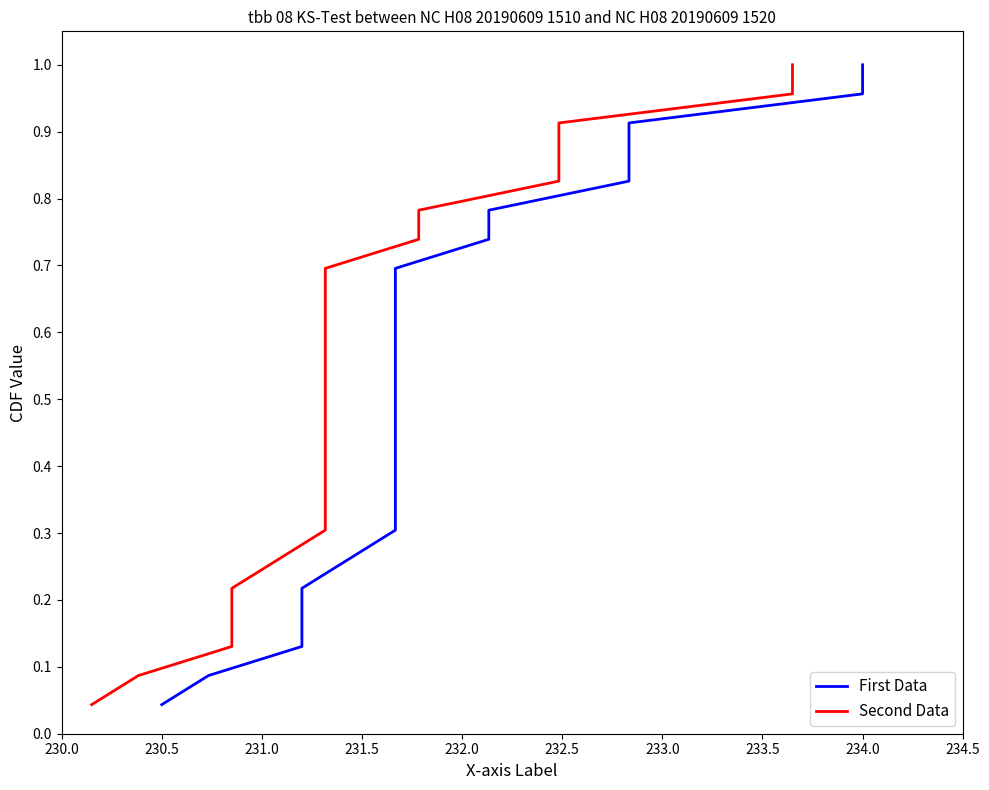

Read the Second Data value at 230.5.

0.1